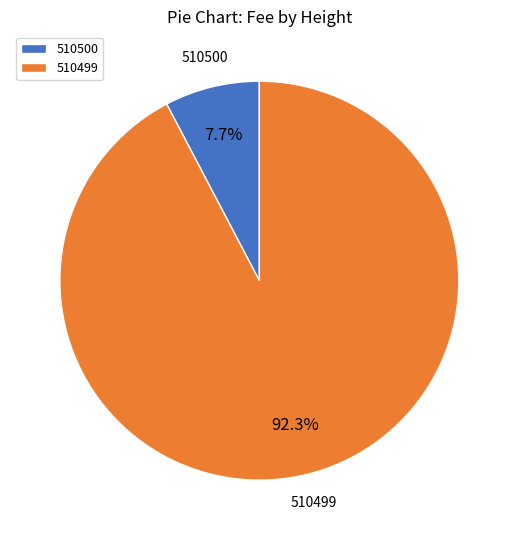

What is the largest slice in the pie chart?

510499